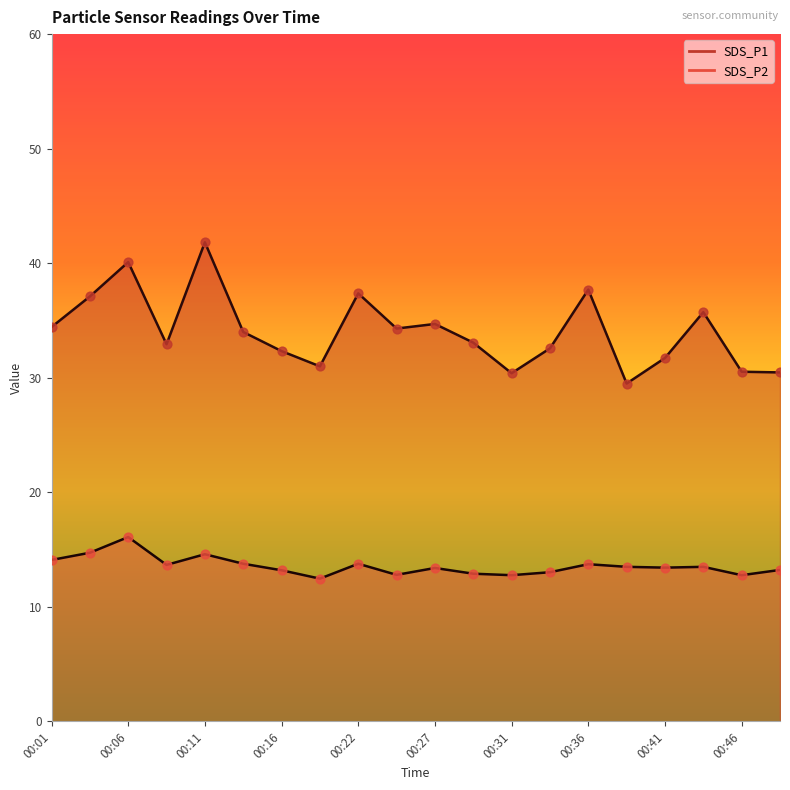

Which series contains the highest Y value?

SDS_P1